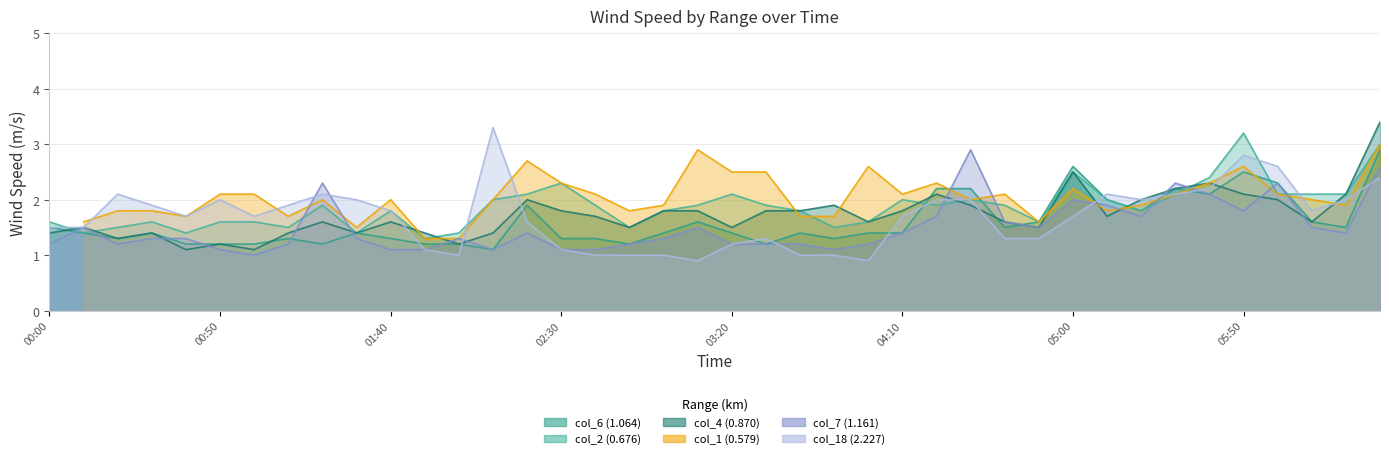

What is the spread (max minus min) of values at 2021/10/17 01:20?

1.1